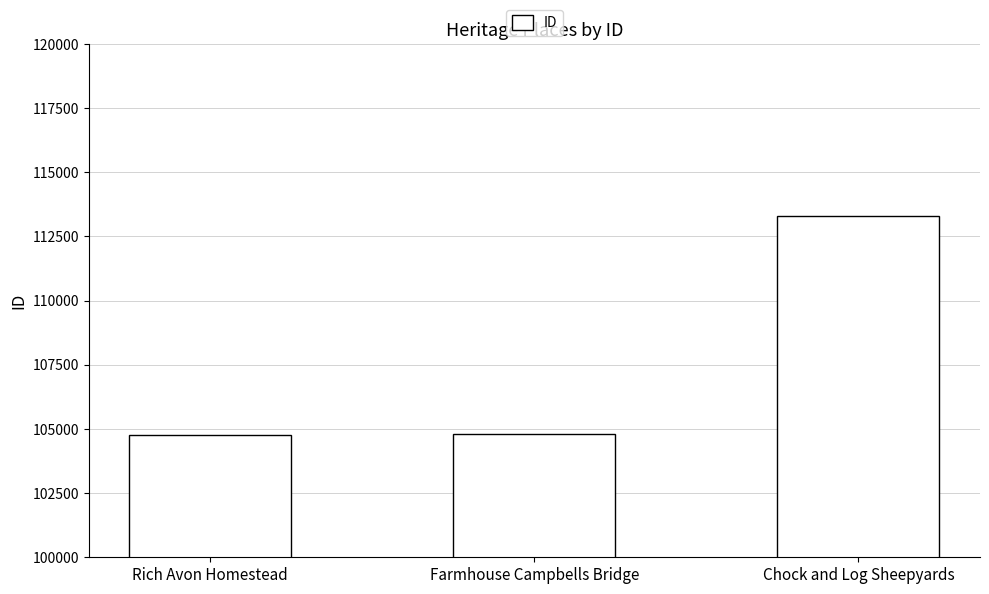

What is the difference between the maximum and minimum values?

8516